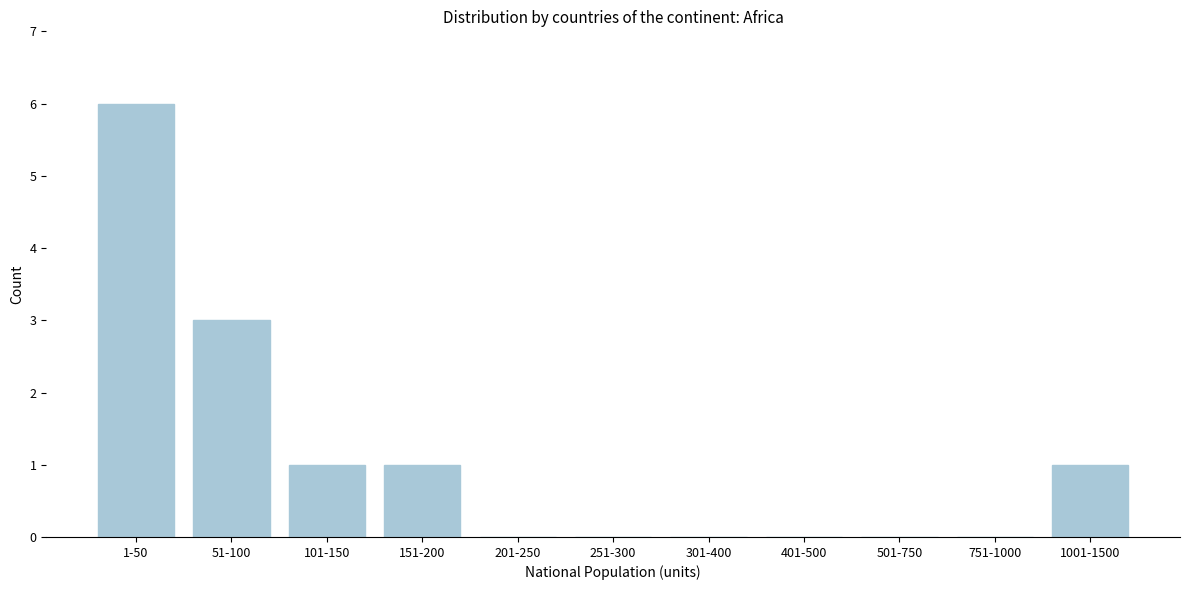

Reading left to right, transcribe all the data shown in this chart.

1-50=6	51-100=3	101-150=1	151-200=1	201-250=0	251-300=0	301-400=0	401-500=0	501-750=0	751-1000=0	1001-1500=1